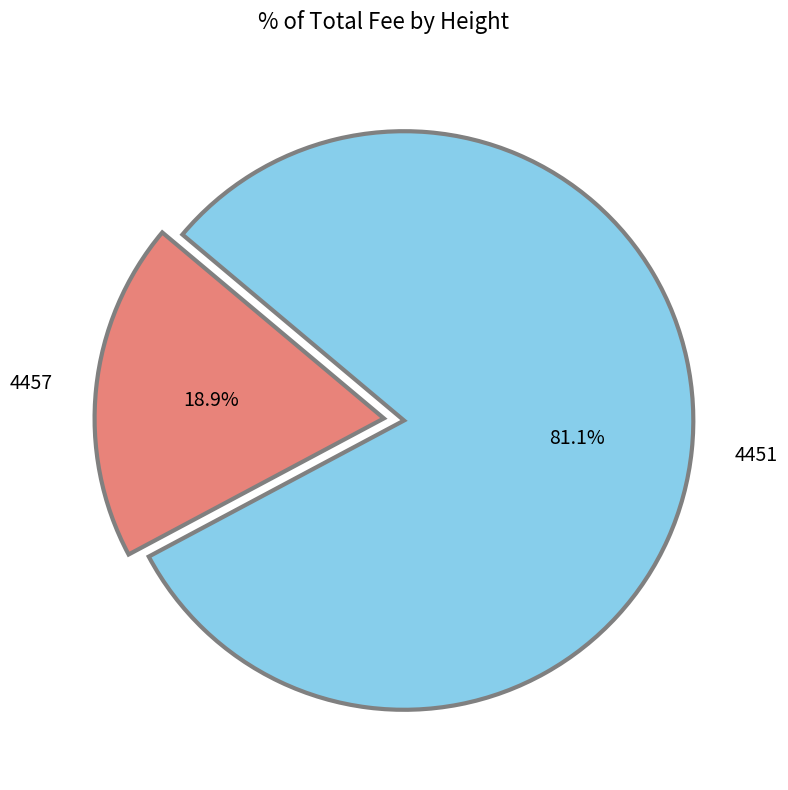

What is the total percentage of 4457 and 4451?

100.0%